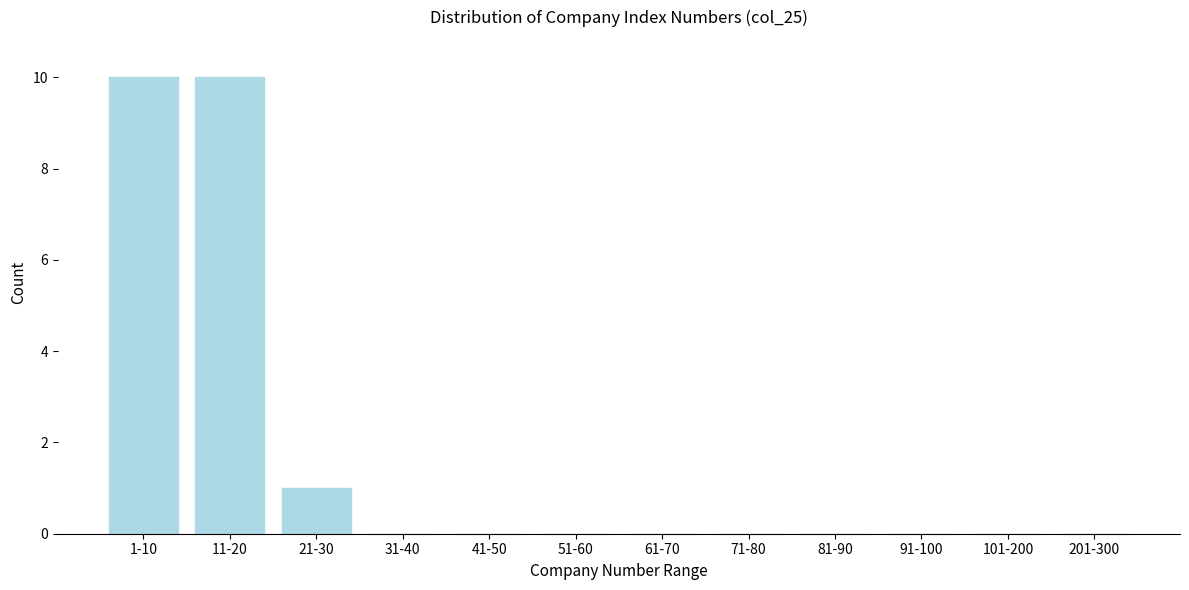

Reading left to right, list all the values displayed in this chart.

1-10=10	11-20=10	21-30=1	31-40=0	41-50=0	51-60=0	61-70=0	71-80=0	81-90=0	91-100=0	101-200=0	201-300=0